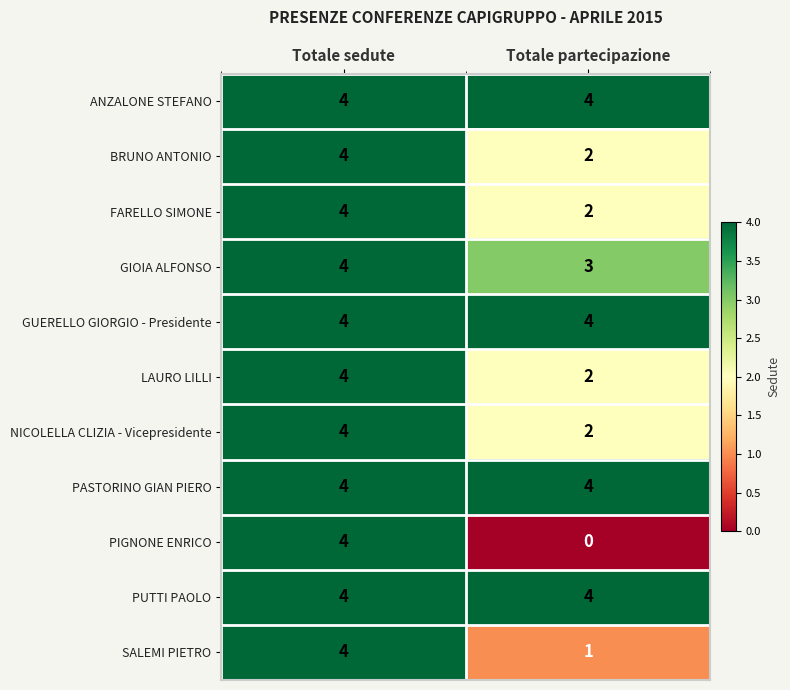

What is the average value of the LAURO LILLI series?

3